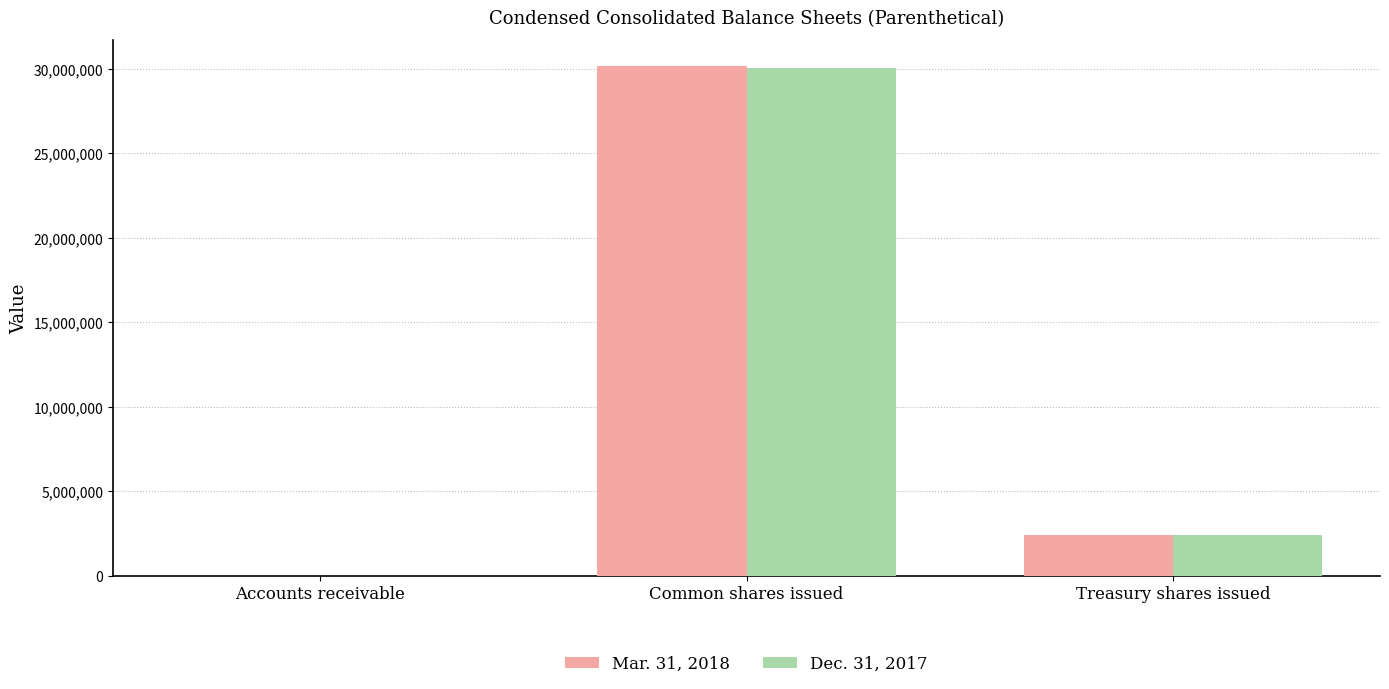

At which category is the sum across all series the highest?

Common shares issued